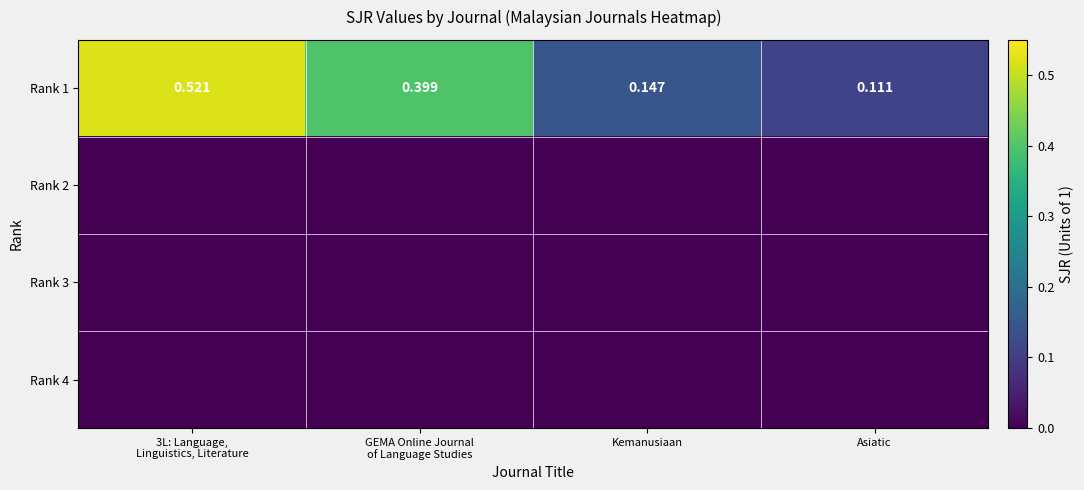

Which category has the lowest value in the Rank 1 series?

Asiatic